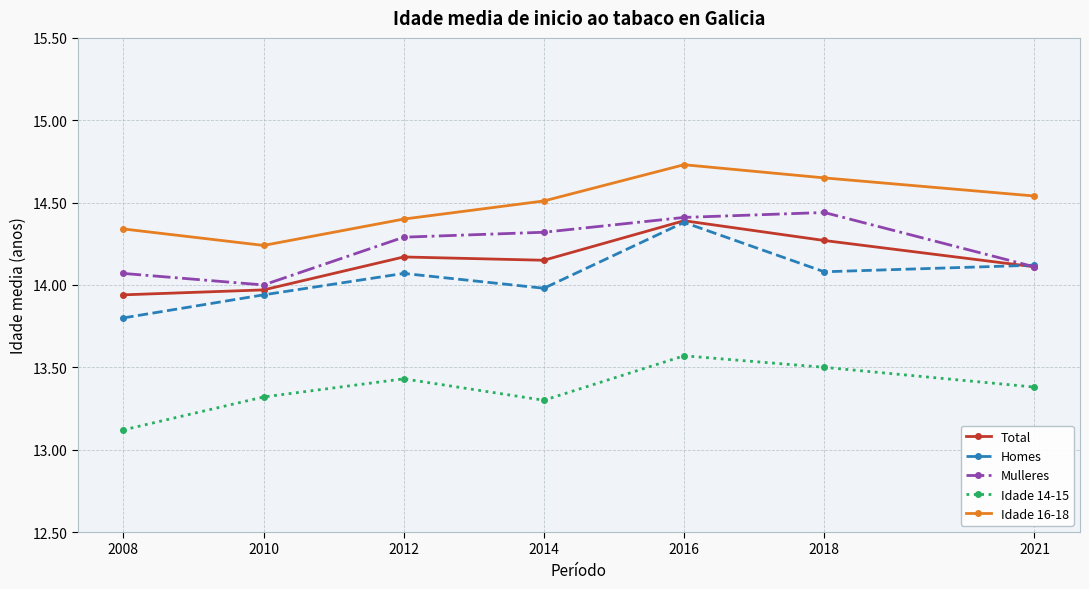

What is the difference between the highest and lowest values at 2010?

0.9